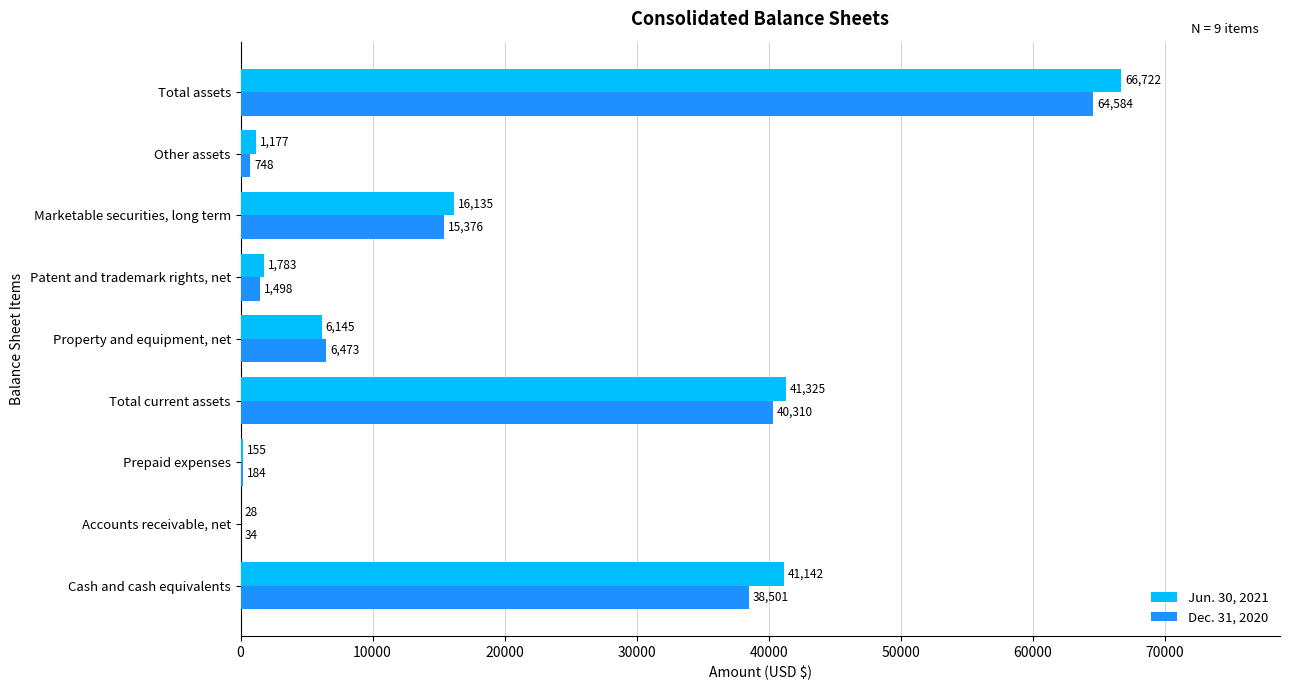

Which series changed the most between Prepaid expenses and Total current assets?

Jun. 30, 2021